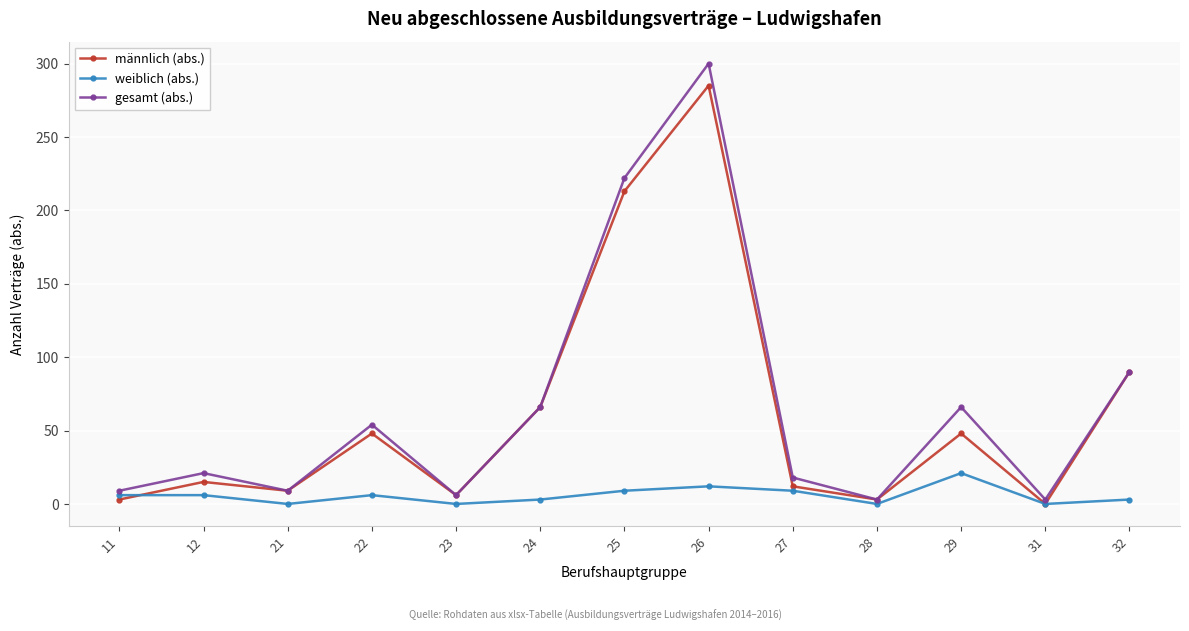

At which category is the sum across all series the highest?

26